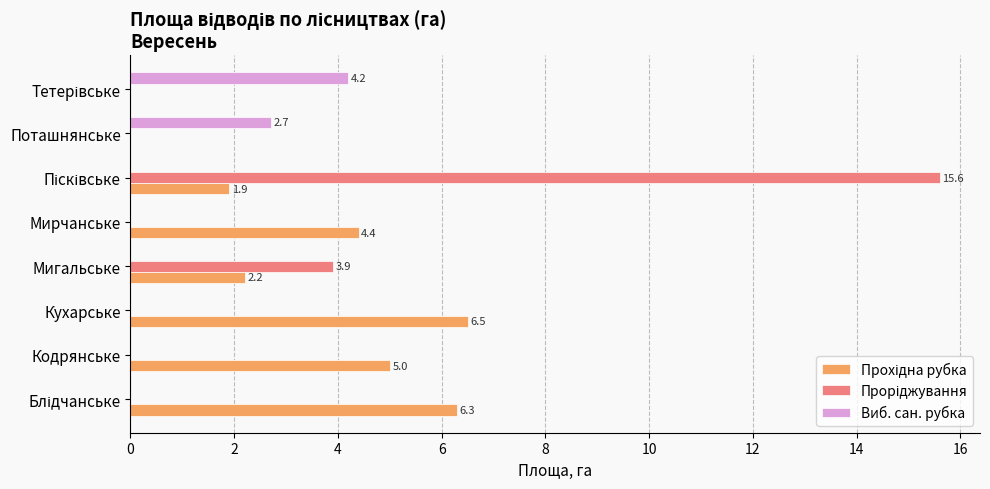

Which series has the largest total across all categories?

Прохідна рубка